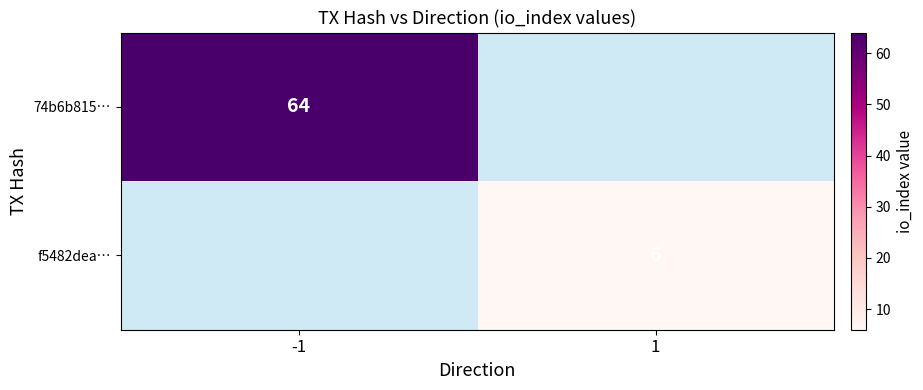

Is it true that f5482dea… equals 3 at 1?

False